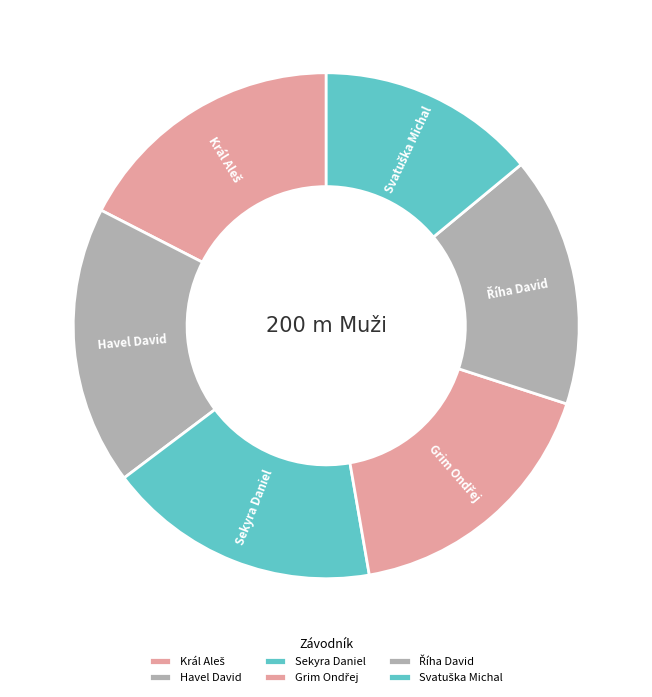

Does any single category account for the majority?

No